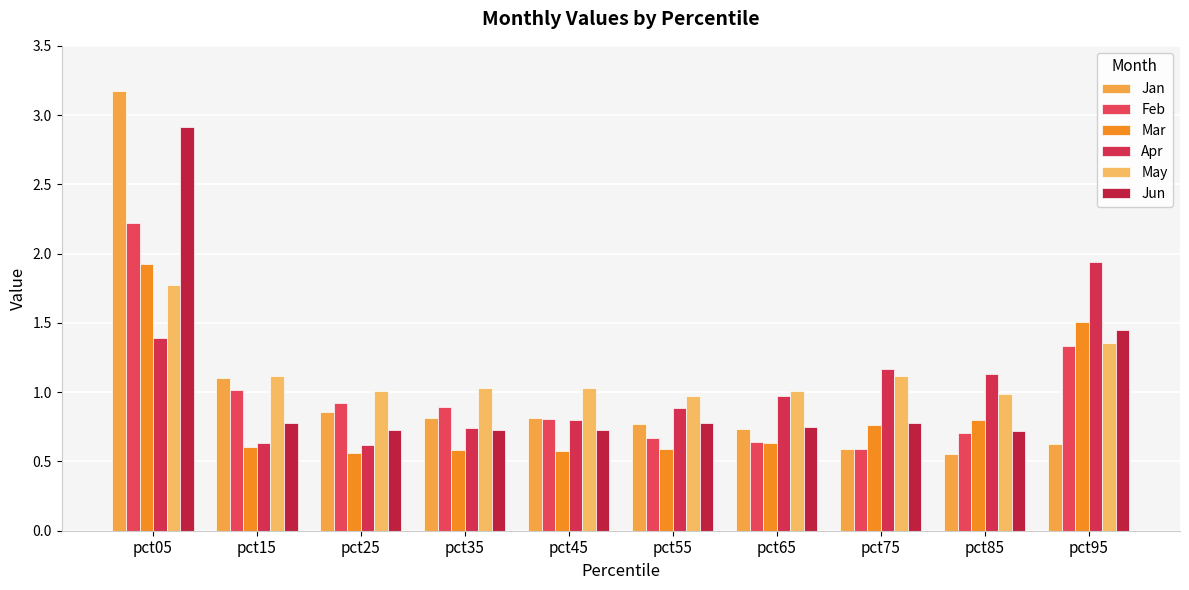

Is the value of Jan at pct45 greater than the value of May at pct15?

No